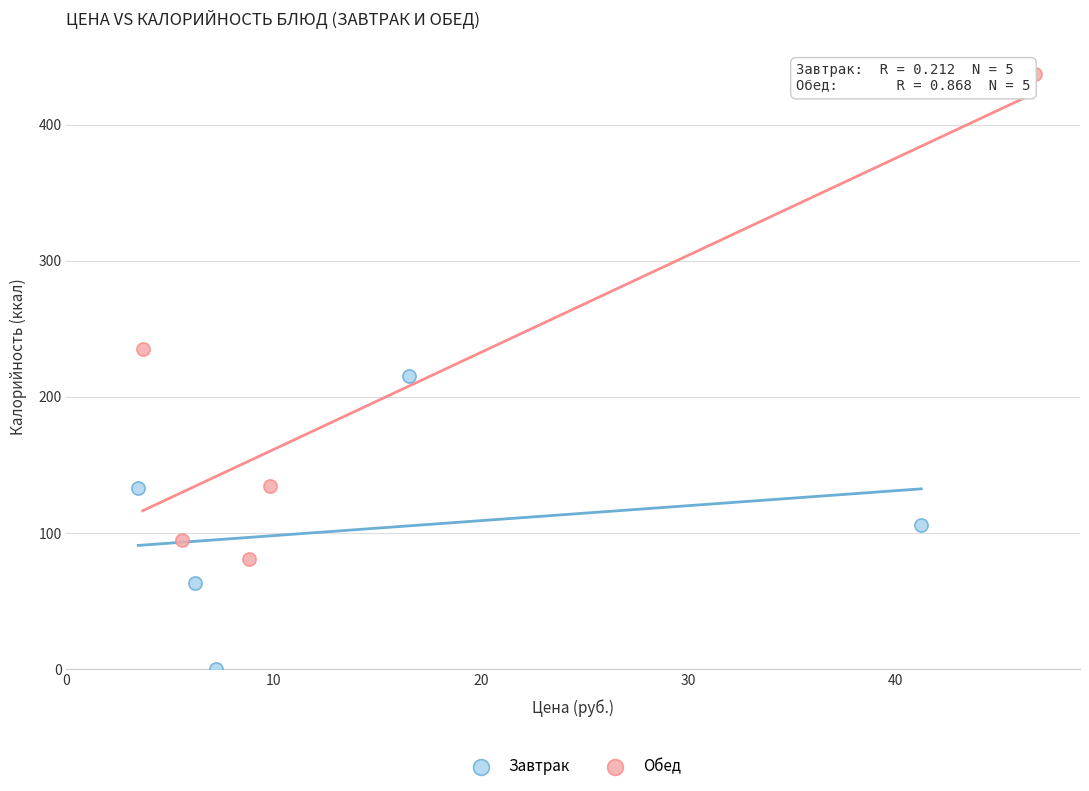

Which series has the widest spread of Y values?

Обед